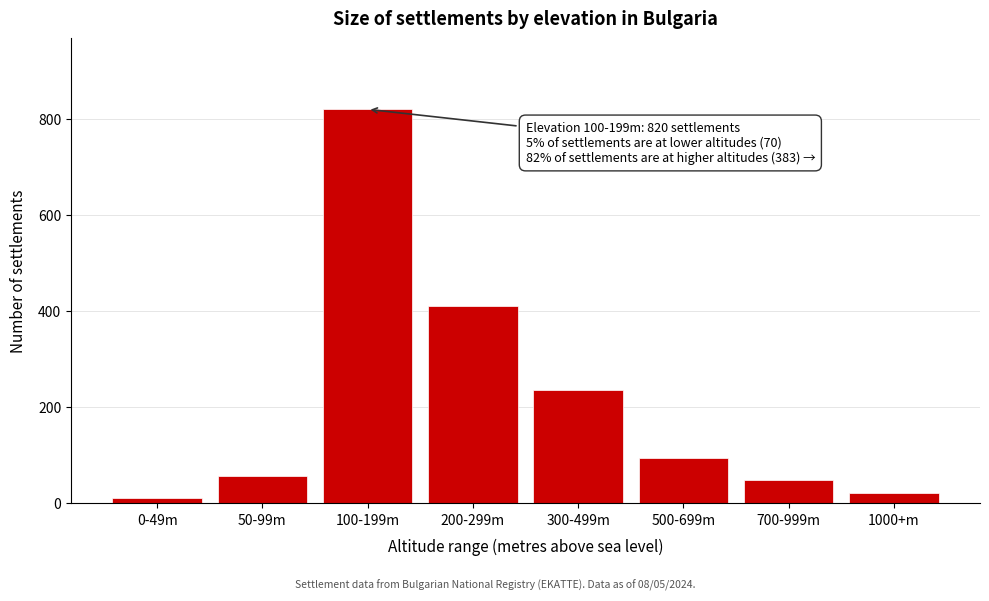

Reading right to left, transcribe all the data shown in this chart.

22	48	95	235	410	820	58	12